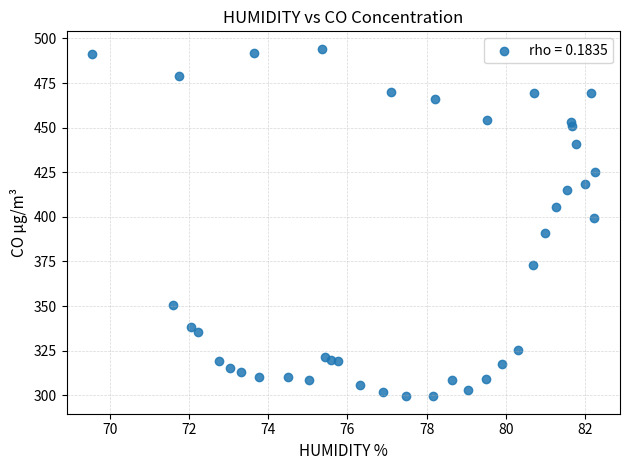

What is the range of X values (max minus min)?

12.7